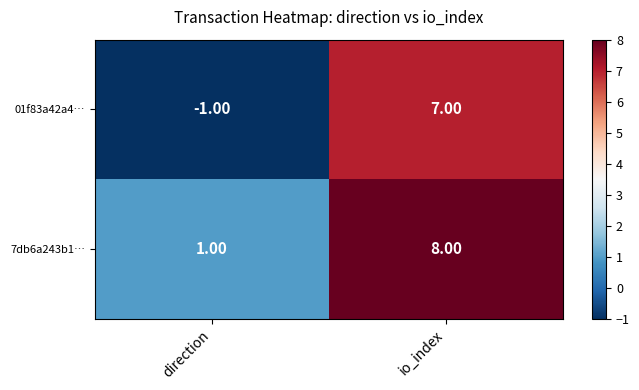

What is the total value across all series at io_index?

15